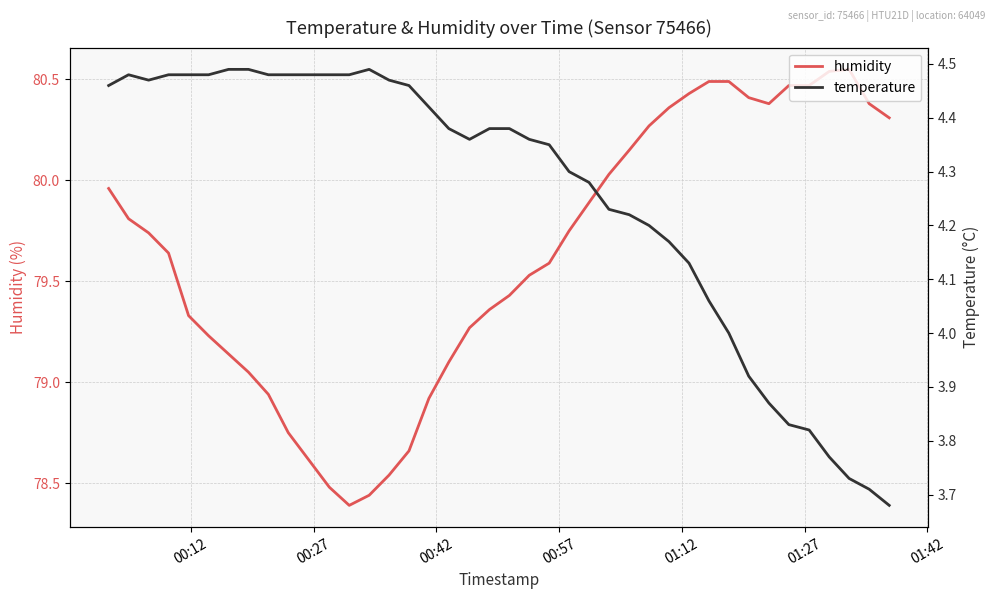

List the series in order of their overall mean, lowest first.

temperature, humidity